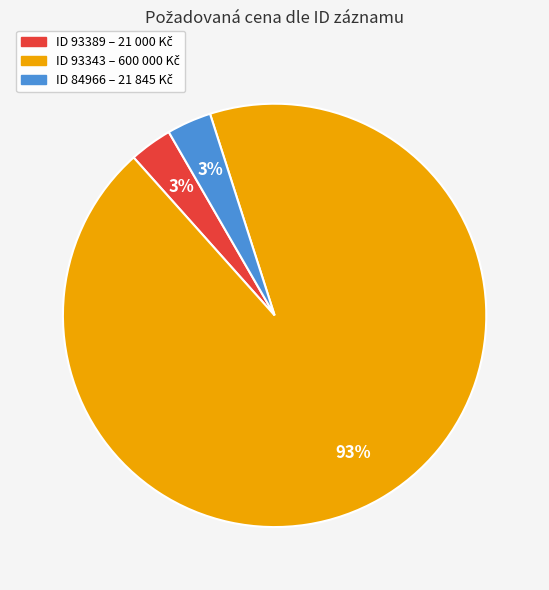

Is there any slice that represents more than half of the pie?

Yes